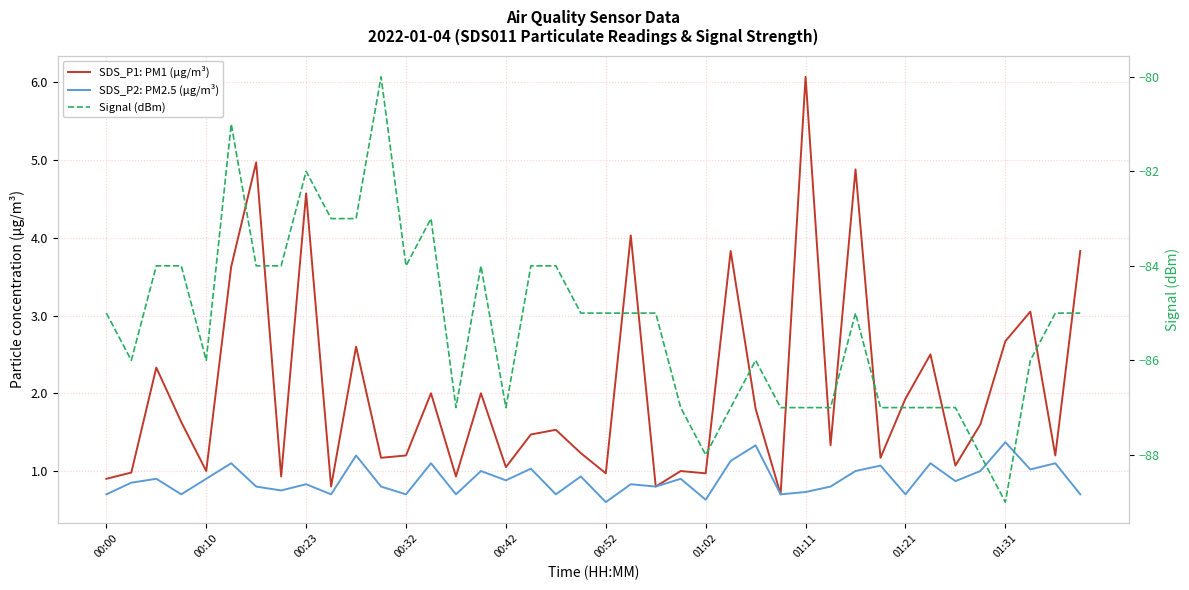

Is the value of Signal (dBm) at 00:23 greater than the value of SDS_P2: PM2.5 (µg/m³) at 12?

No